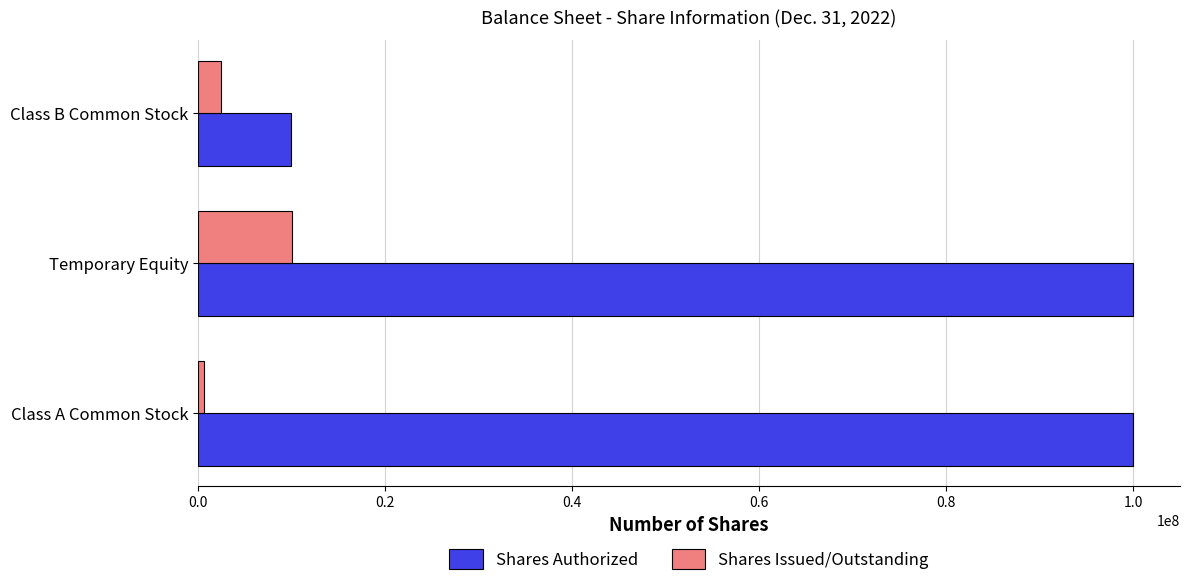

What are all the series names shown in the legend?

Shares Authorized, Shares Issued/Outstanding